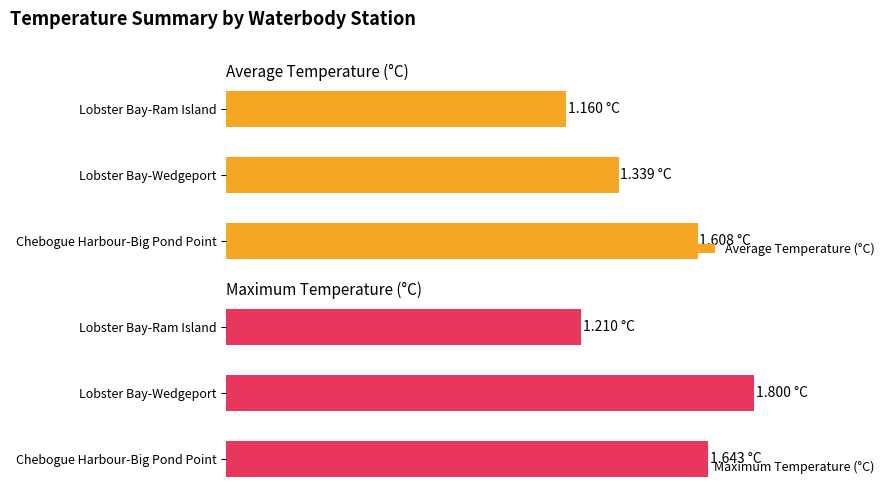

How many data points does each series have?

3